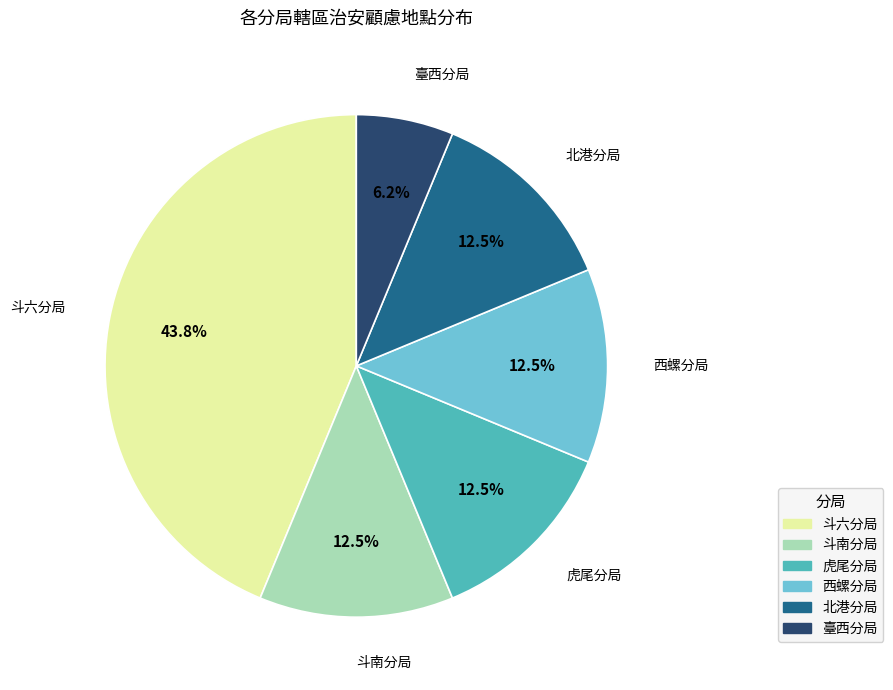

Which slice is the smallest?

臺西分局